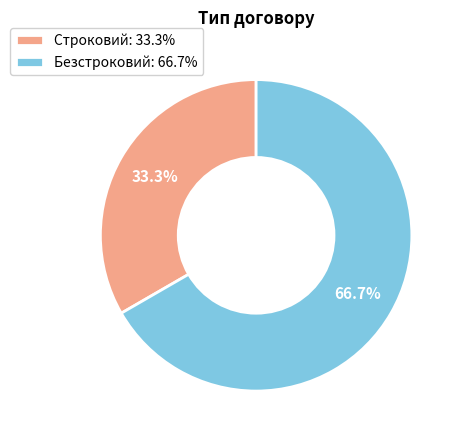

Rank the categories by value from lowest to highest.

Строковий, Безстроковий